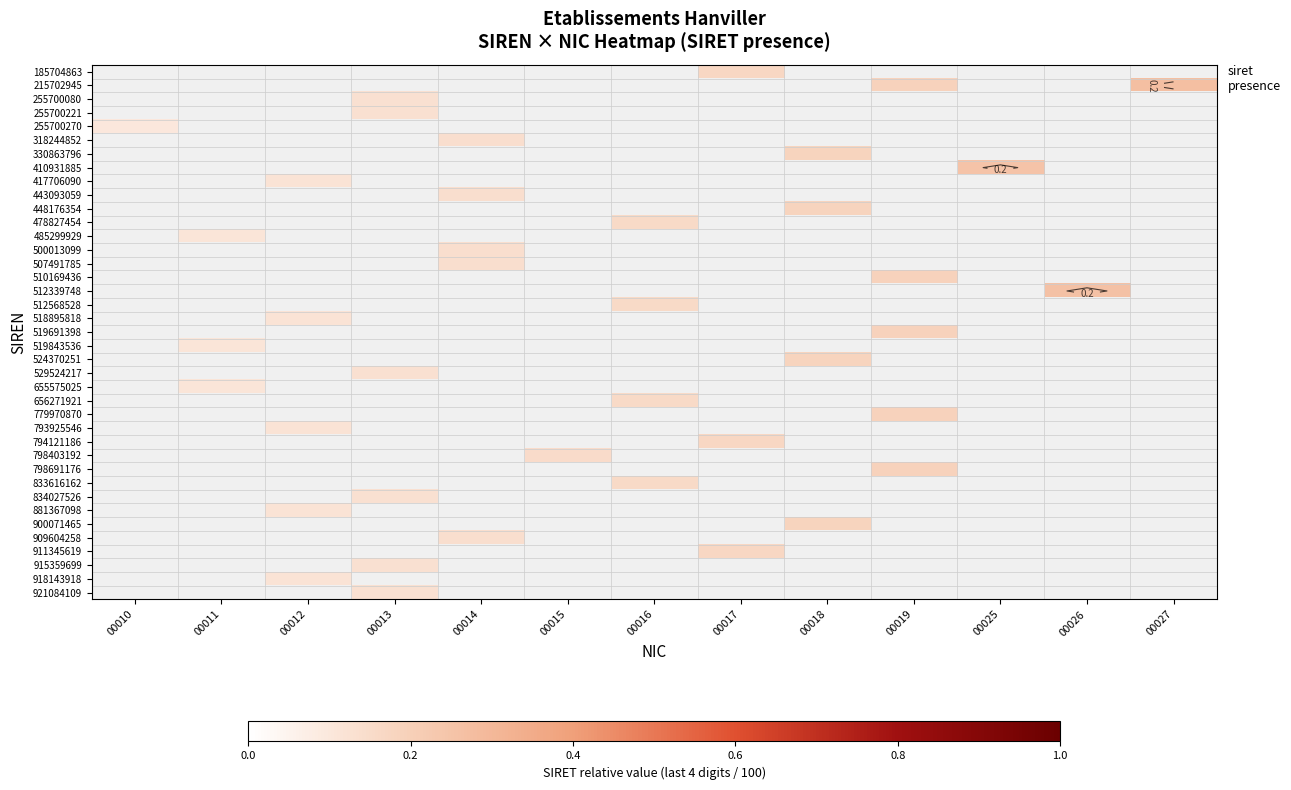

Which label corresponds to the largest value in the chart?

00027